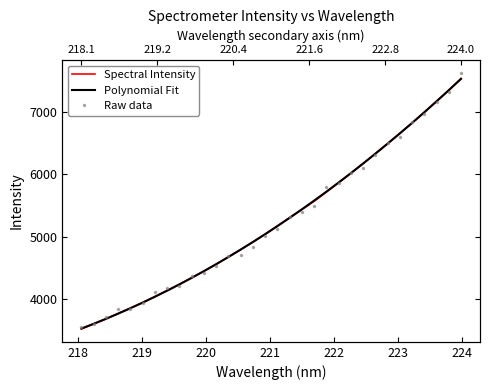

How many lines are shown in the chart?

3